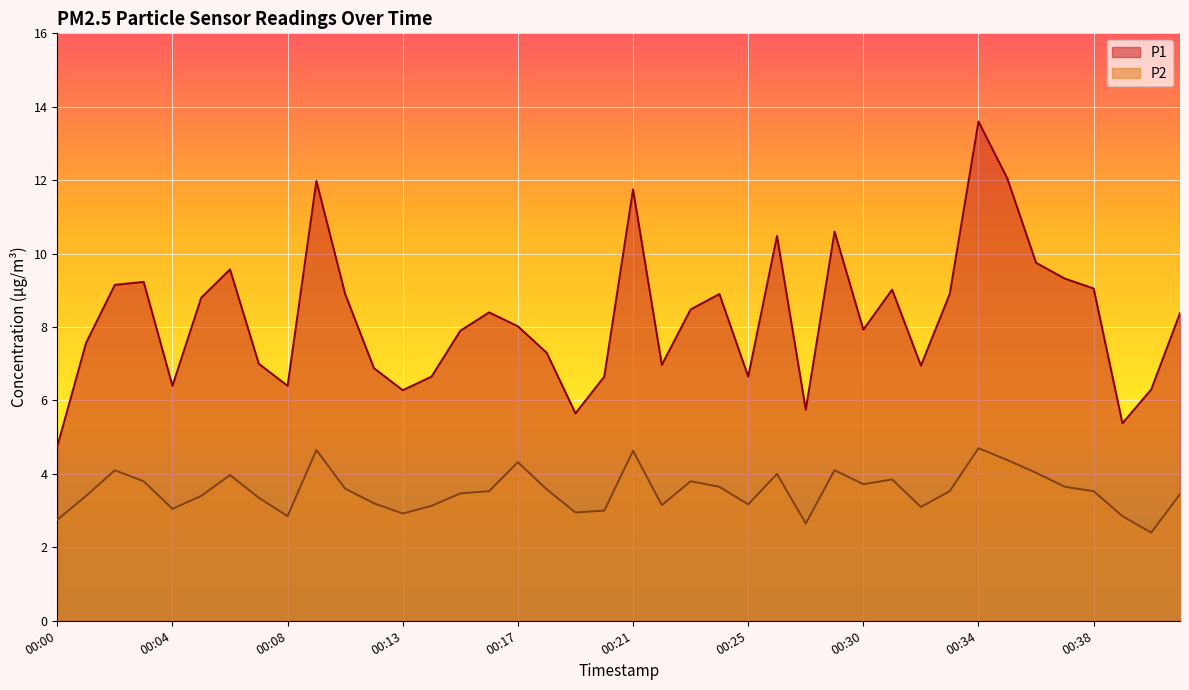

Which series has the largest range (max minus min)?

P1